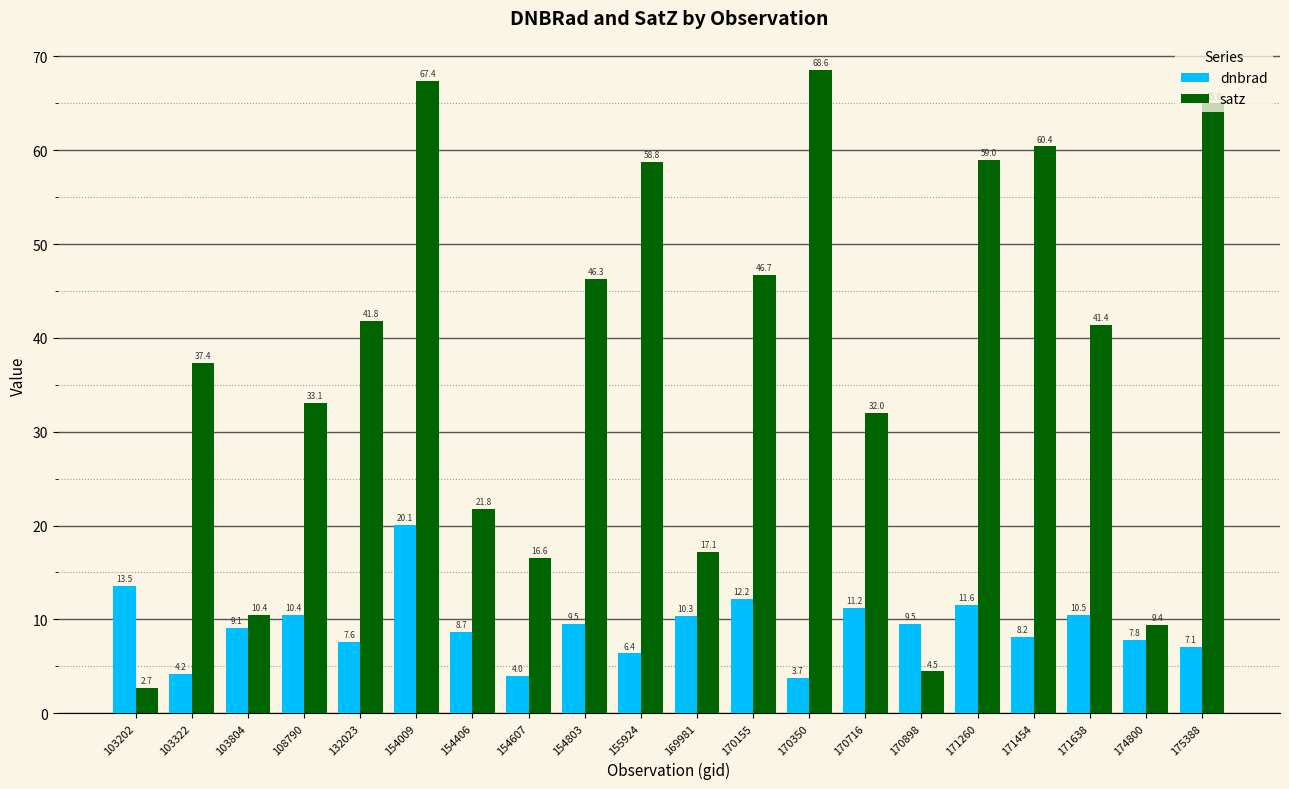

What is the total value across all series at 155924?

65.1